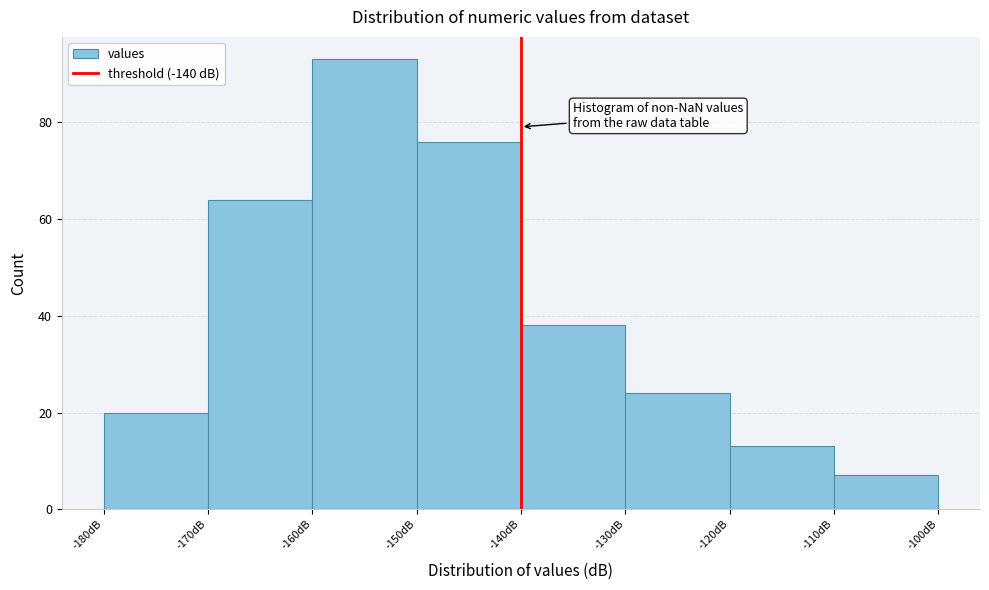

Reading left to right, transcribe this chart: for each bar, give the range it covers on the x-axis and its height. The values are not printed on the chart, so give them approximately, as read against the axis.

-180 to -170: 20
-170 to -160: 64
-160 to -150: 94
-150 to -140: 76
-140 to -130: 38
-130 to -120: 24
-120 to -110: 14
-110 to -100: 8